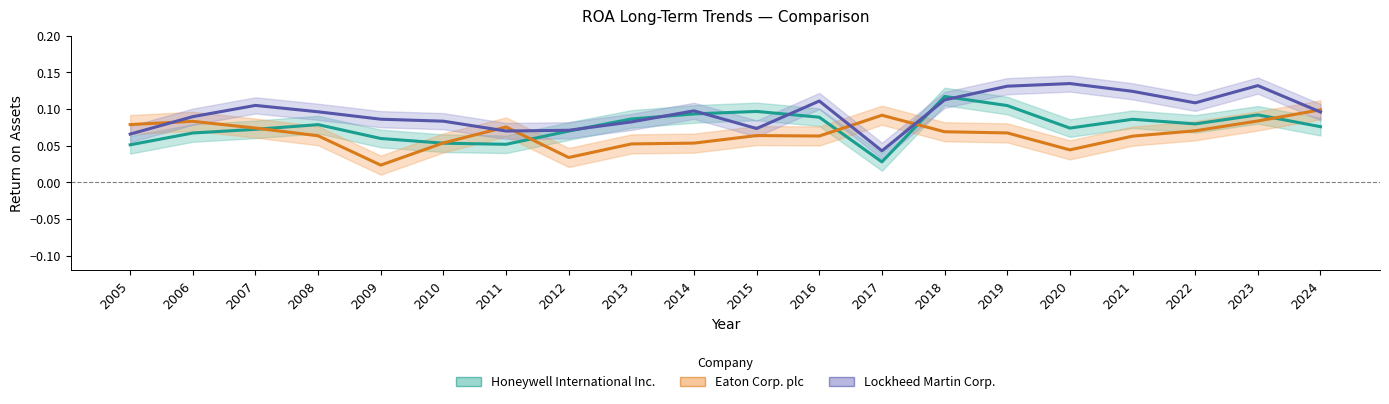

Does the chart display data point markers on the line(s)?

No